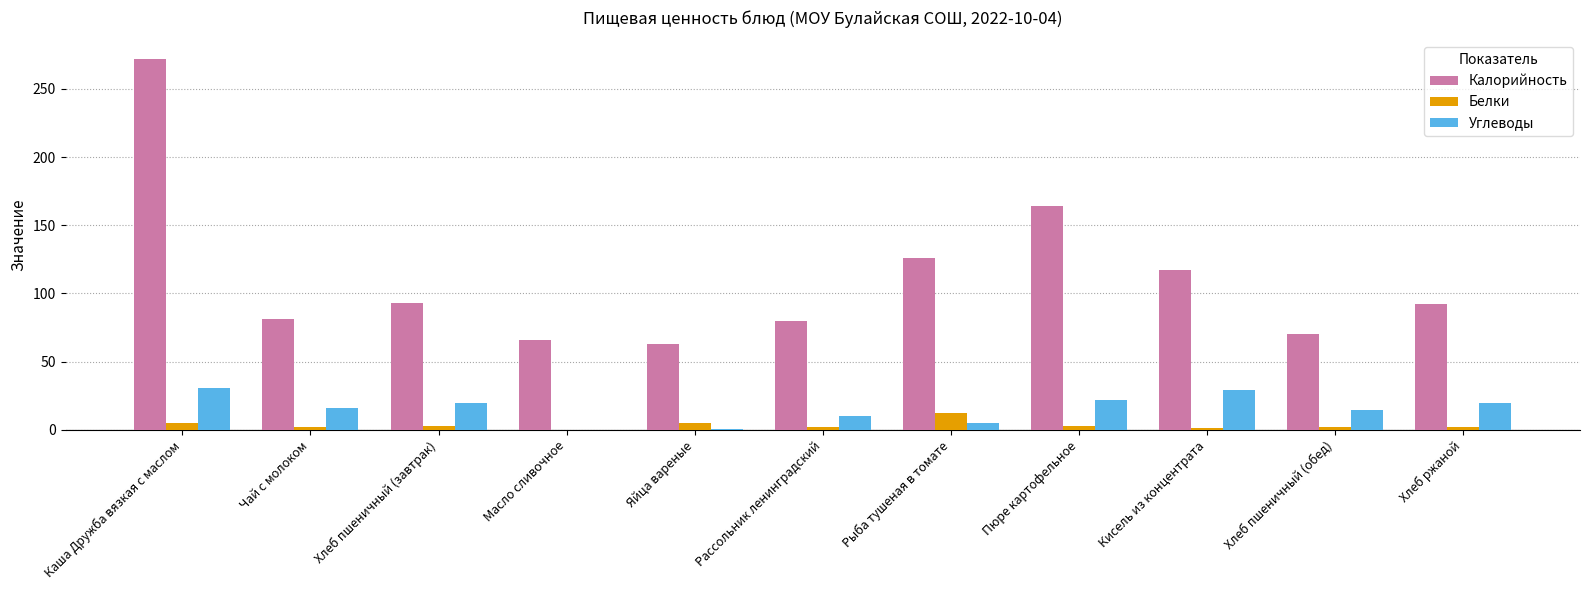

Which series has the largest total across all categories?

Калорийность